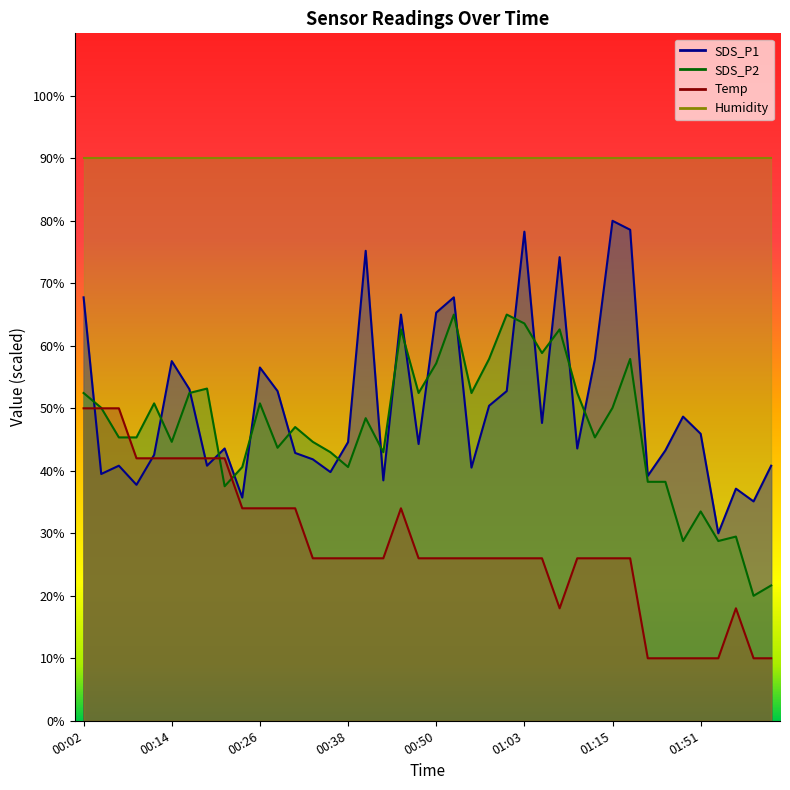

What is the label of the 32nd point from the left?

01:17